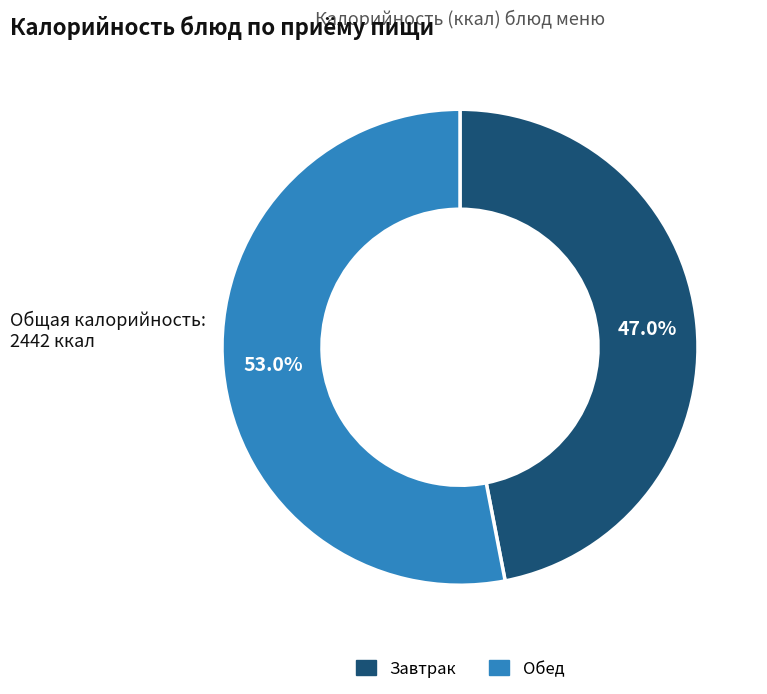

Count the number of slices in the pie.

2